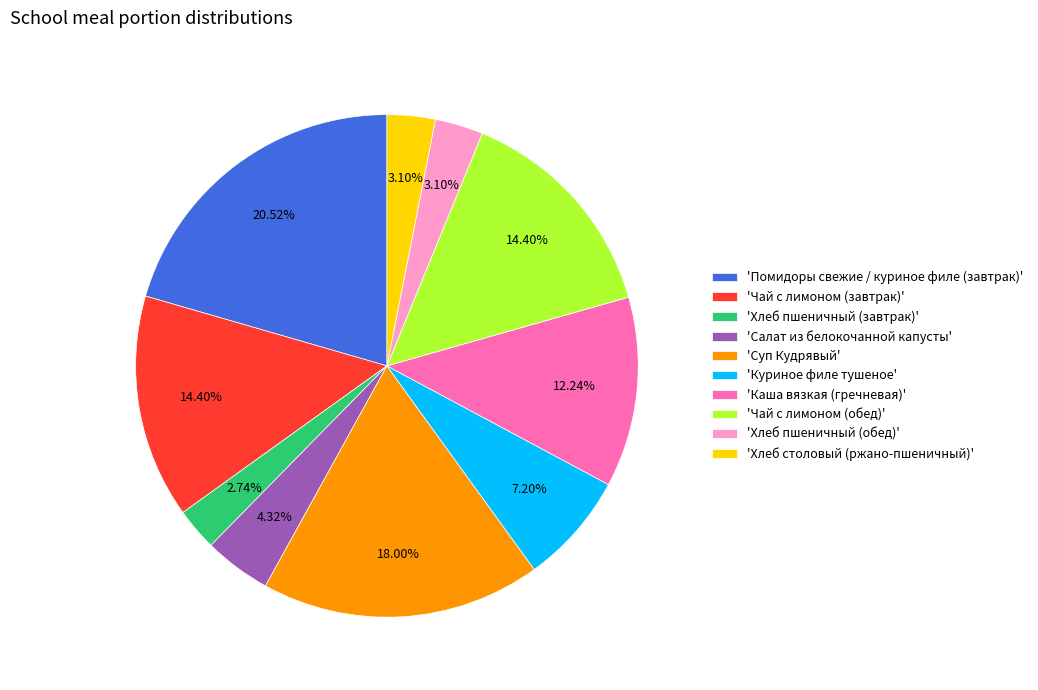

Which slice is the largest?

'Помидоры свежие / куриное филе (завтрак)'